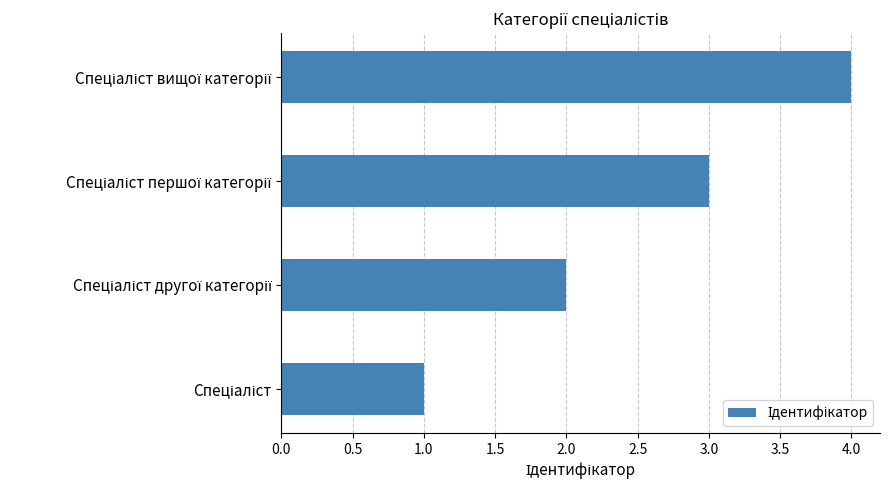

How many values are between 2 and 4?

3